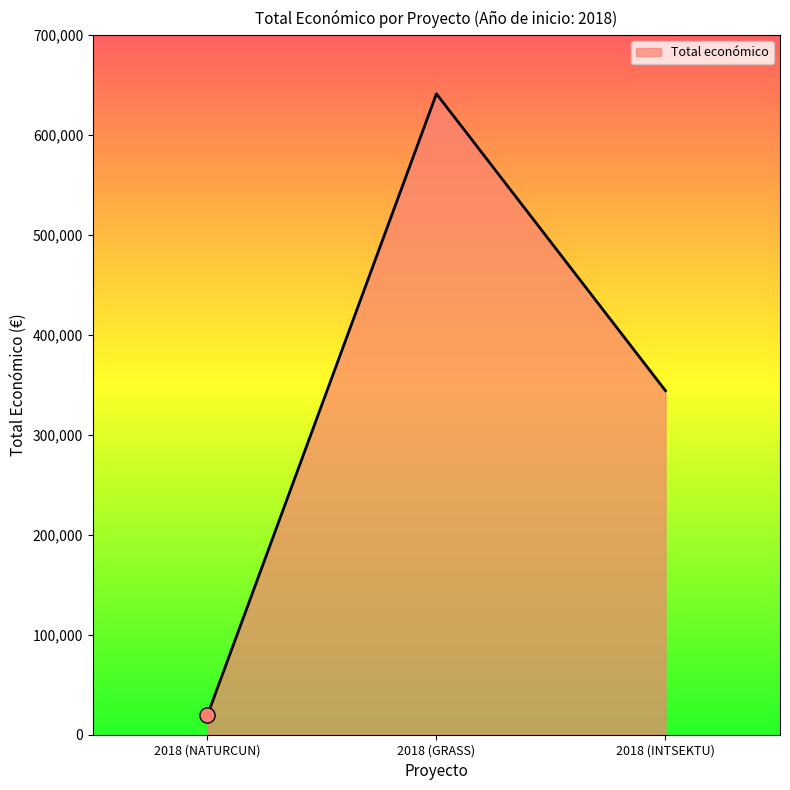

What is the change in value from 2018 (GRASS) to 2018 (INTSEKTU)?

-297093